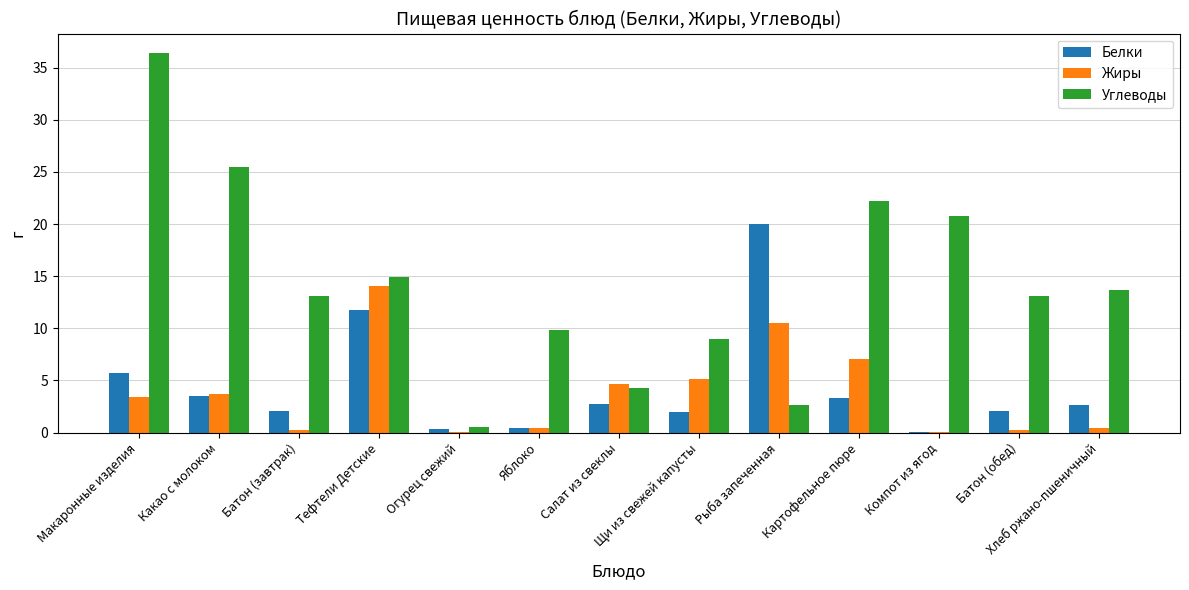

What is the highest value of the Белки series?

20.0